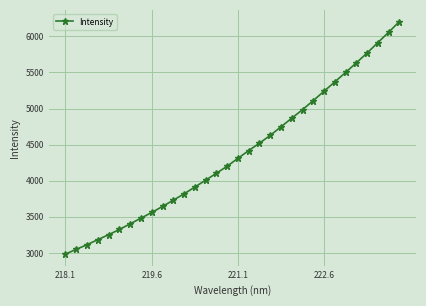

What is the difference between the maximum and second lowest values?

3154.0